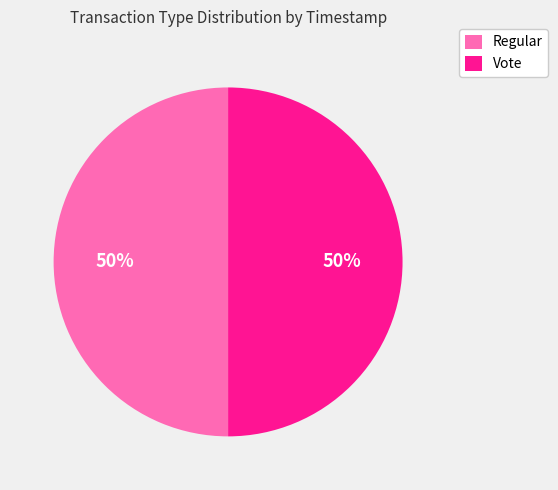

Do Vote and Regular together represent more than half of the pie?

Yes